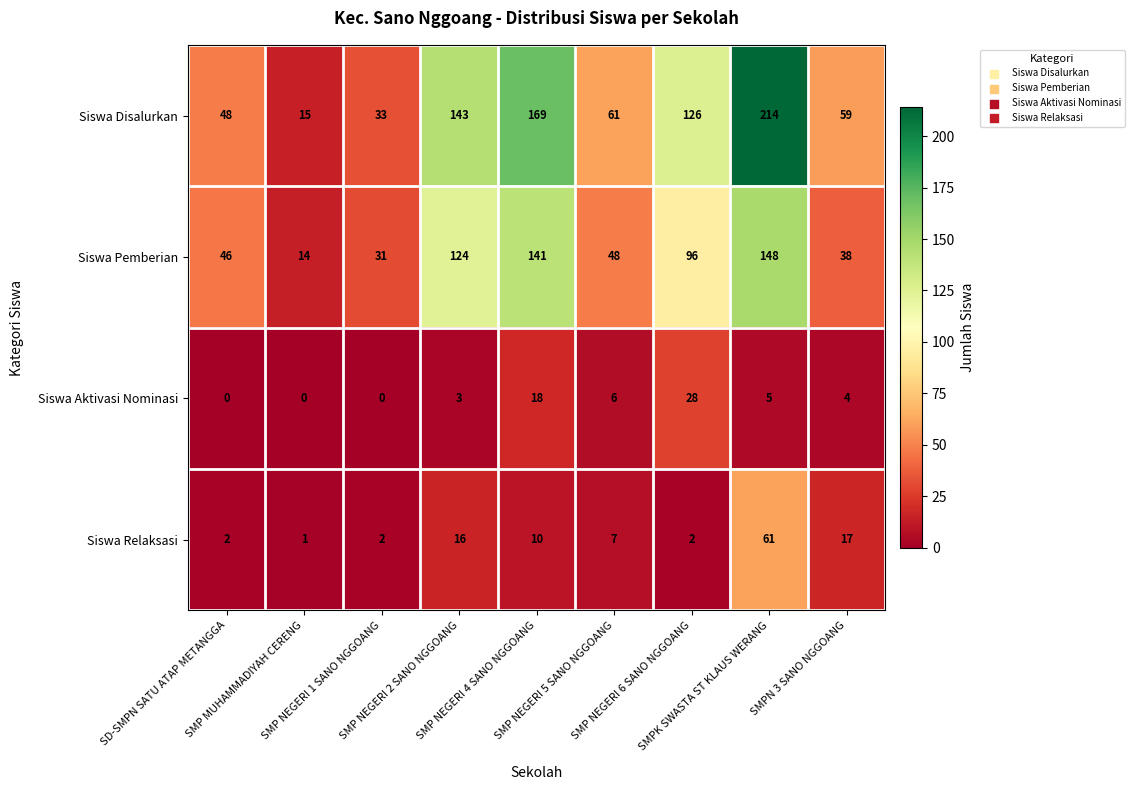

Rank the series by their maximum value, from lowest to highest.

Siswa Aktivasi Nominasi, Siswa Relaksasi, Siswa Pemberian, Siswa Disalurkan